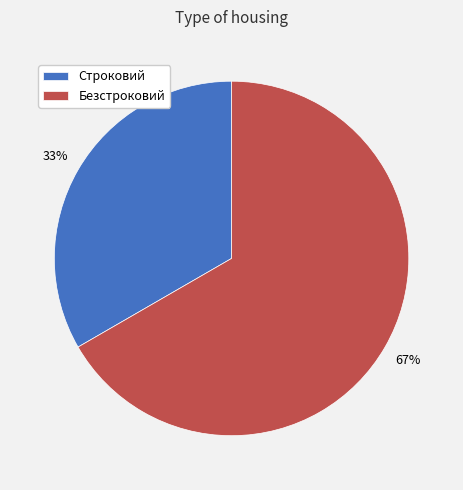

How many segments does this pie chart have?

2